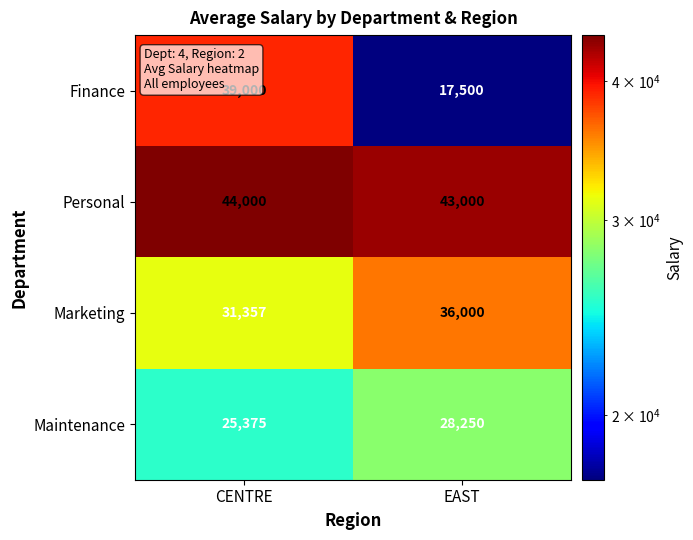

Which series changed the most between CENTRE and EAST?

Finance